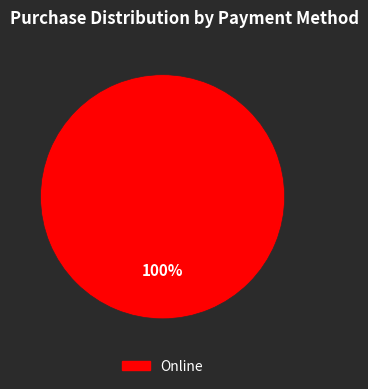

Does any single category account for the majority?

Yes